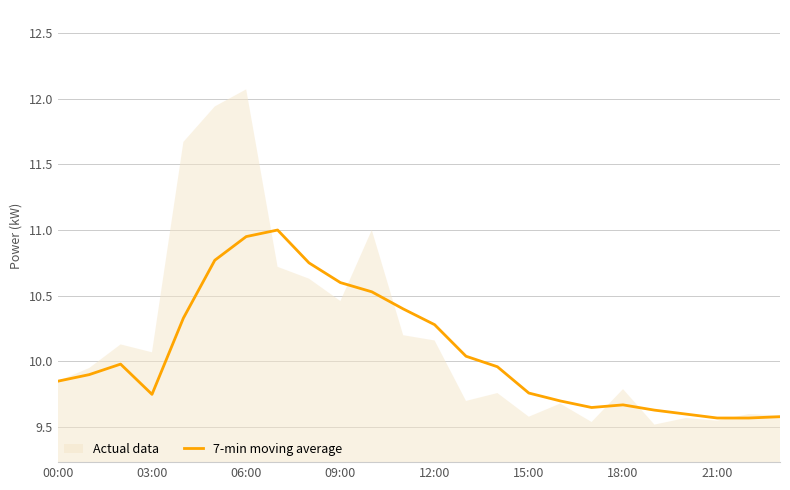

What is the value of the 1st point from the left?

9.8